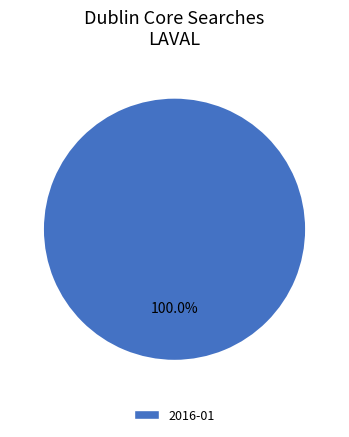

Which category accounts for the majority?

2016-01